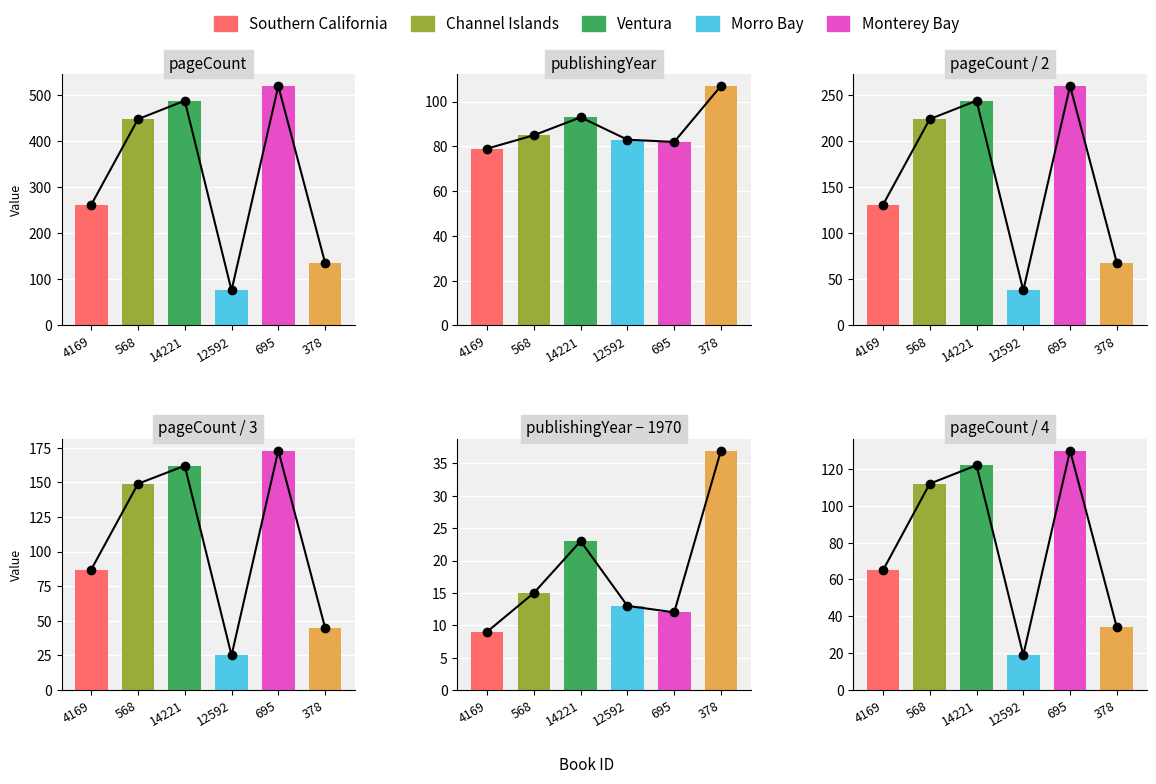

Rank the series by their average value, from lowest to highest.

publishingYear, pageCount